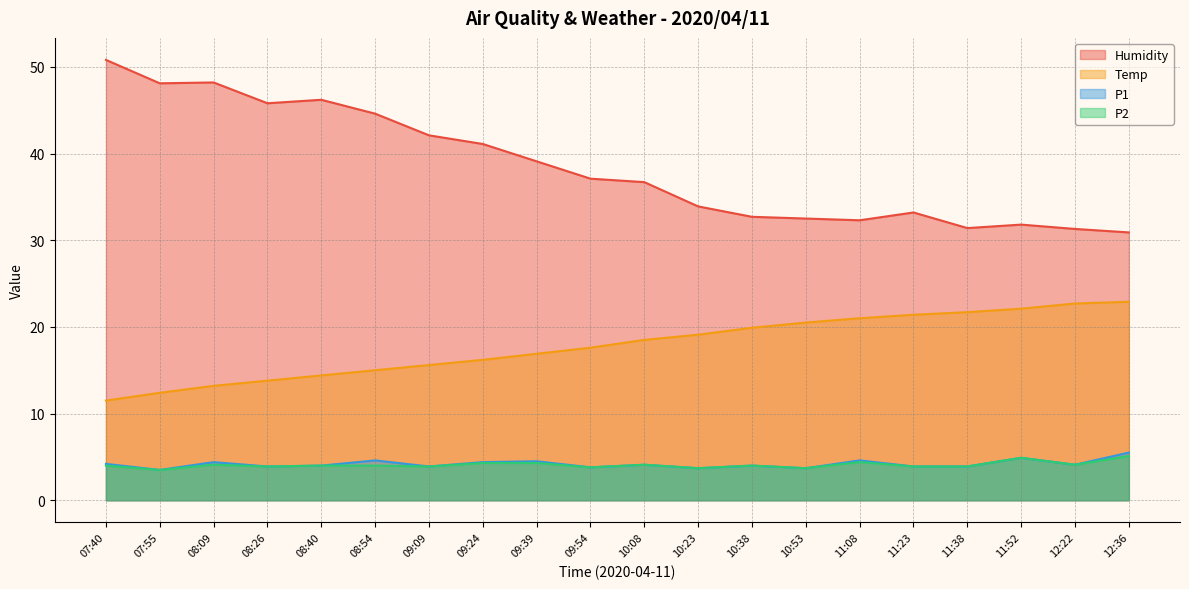

At which category does Humidity reach its first local valley?

07:55